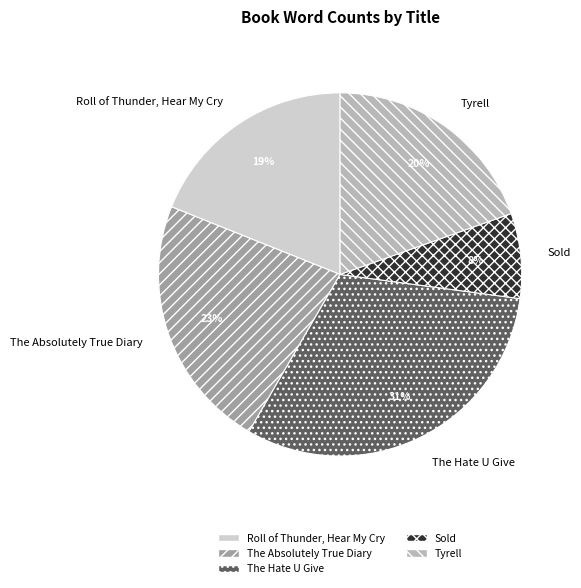

How many segments does this pie chart have?

5